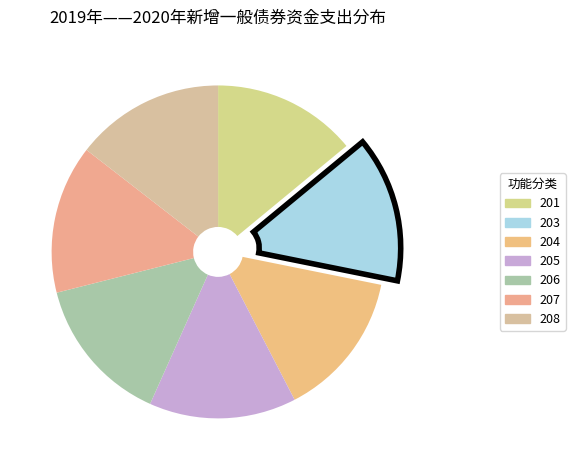

What percentage is the 208 slice, to the nearest percent?

15%